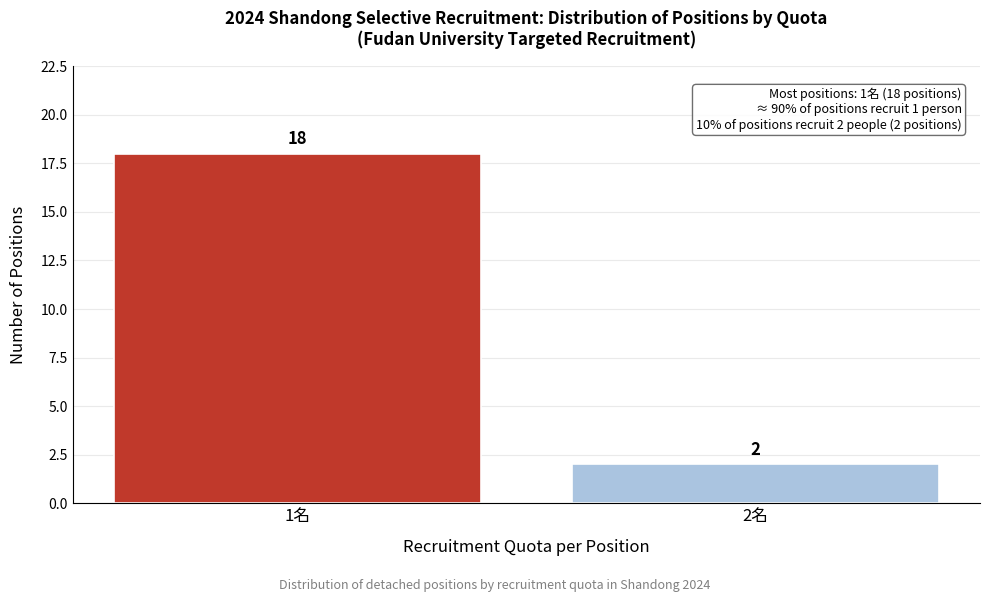

Reading right to left, transcribe all the data shown in this chart.

2	18